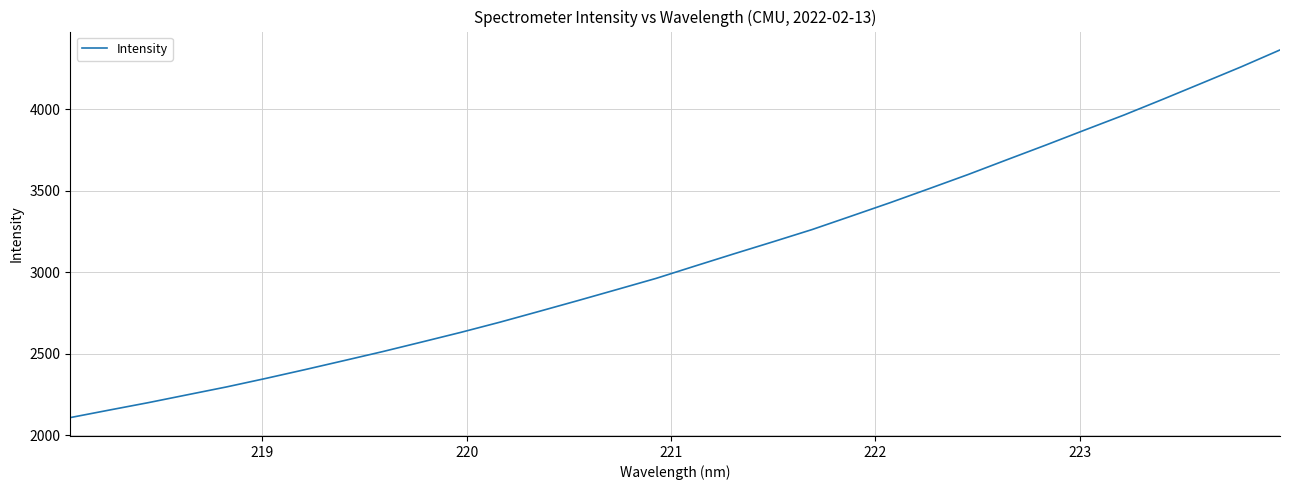

What is the smallest value displayed?

2109.3